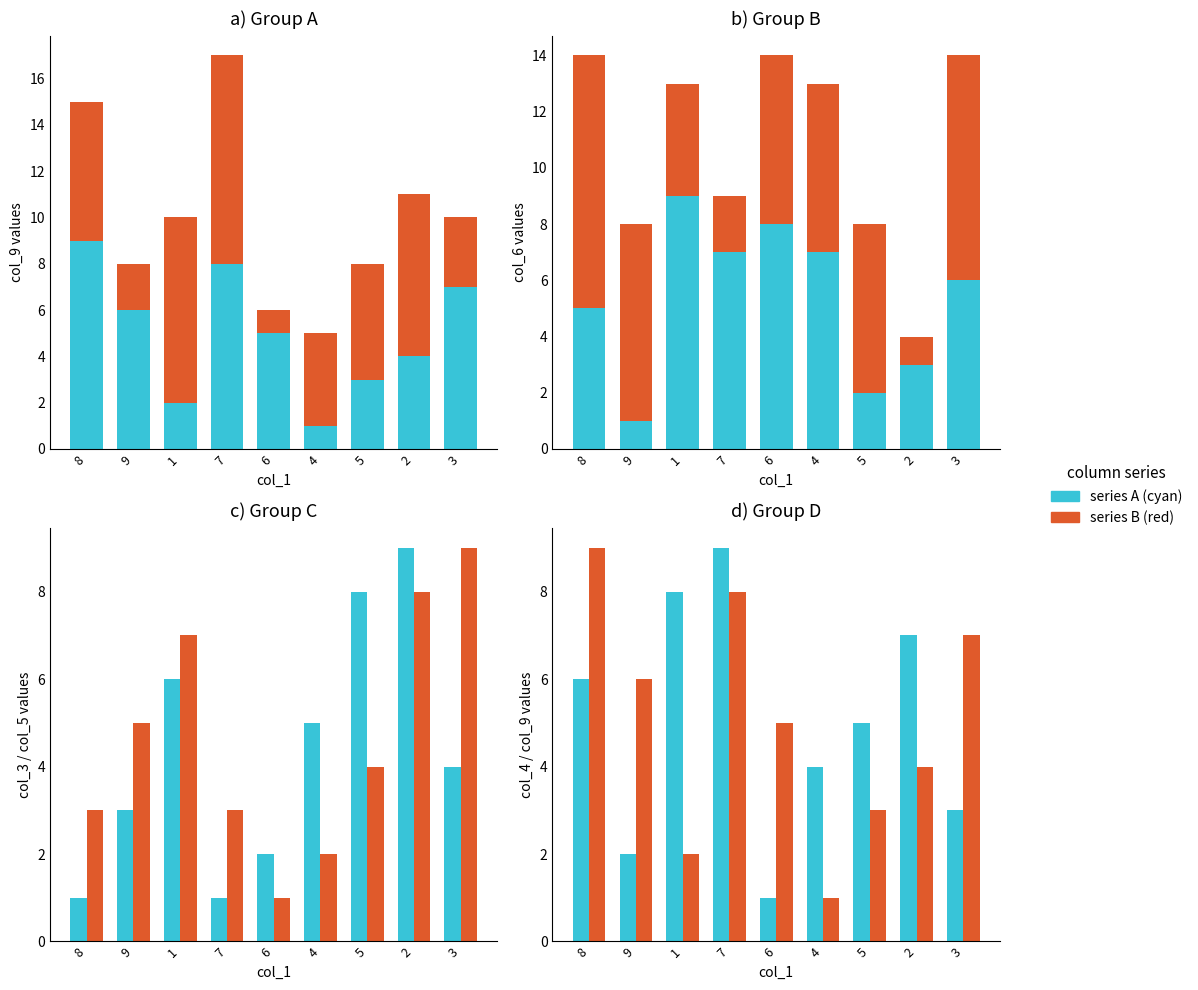

What is the label of the 6th bar from the right?

7